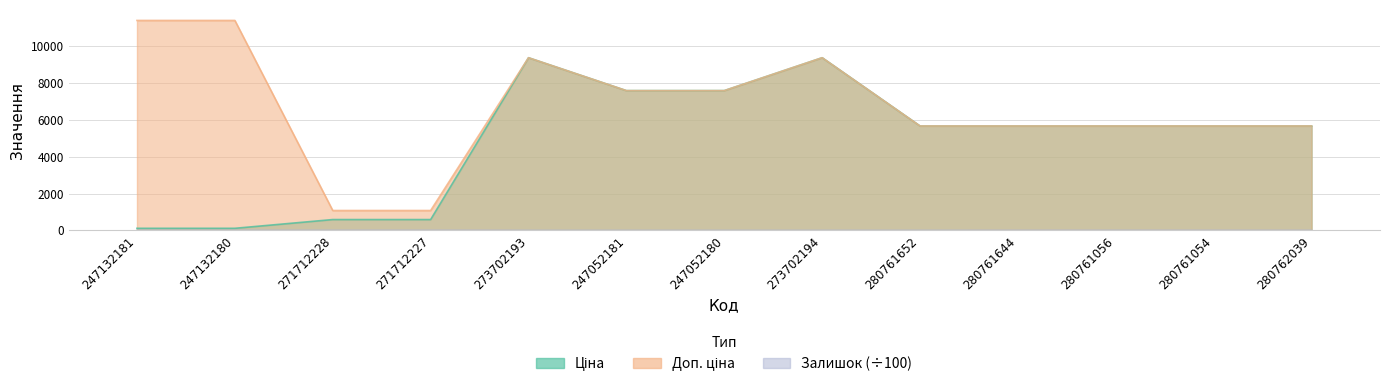

Count the number of categories in the chart.

13